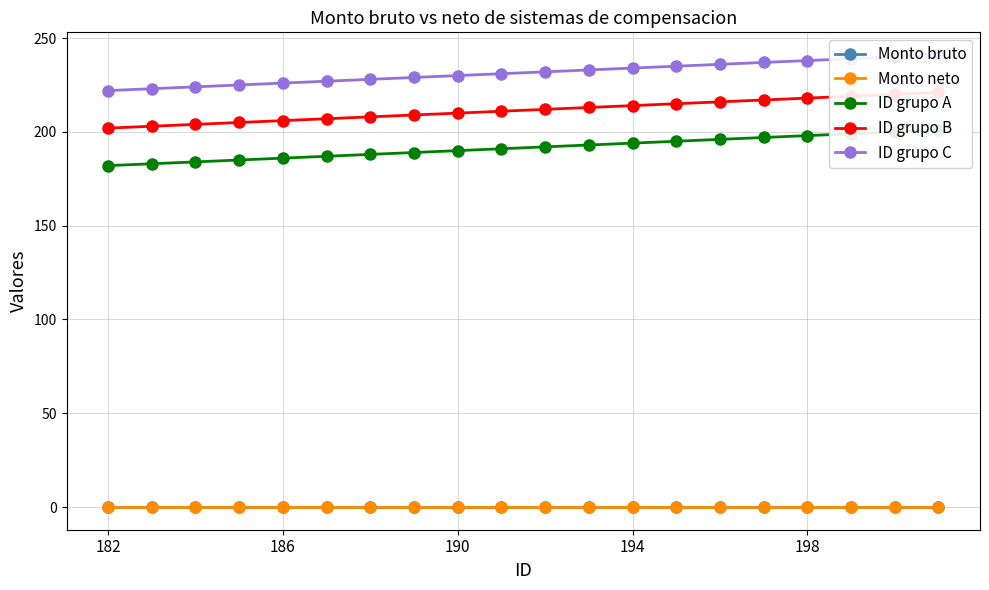

What is the value of the ID grupo C point at the 1st from the left?

222